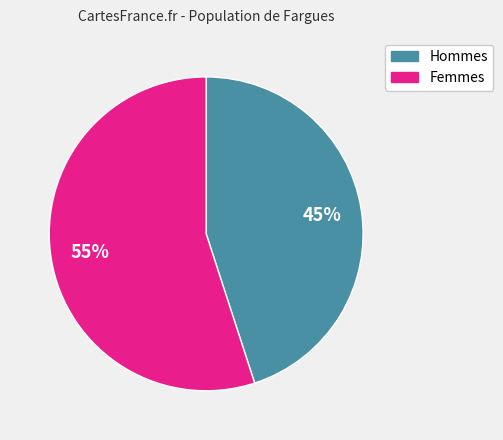

Count the number of slices in the pie.

2